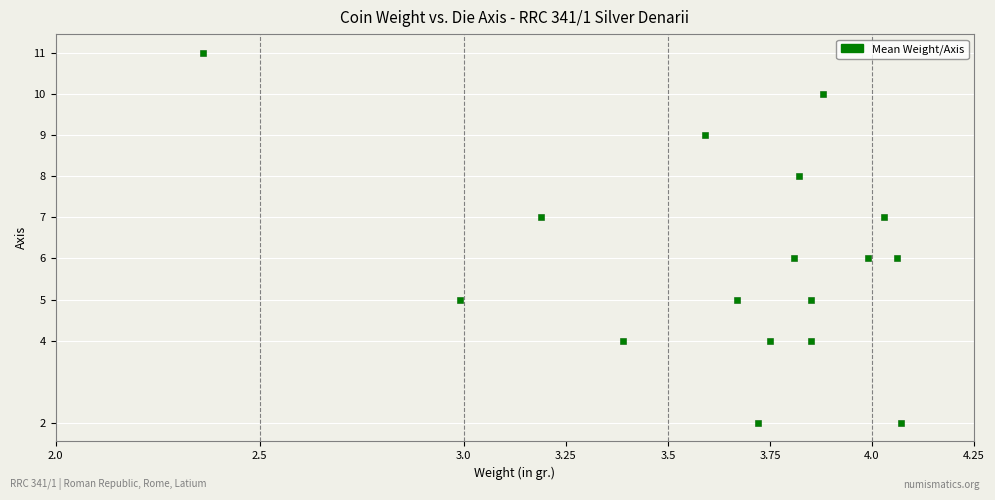

What is the range of Y values (max minus min)?

9